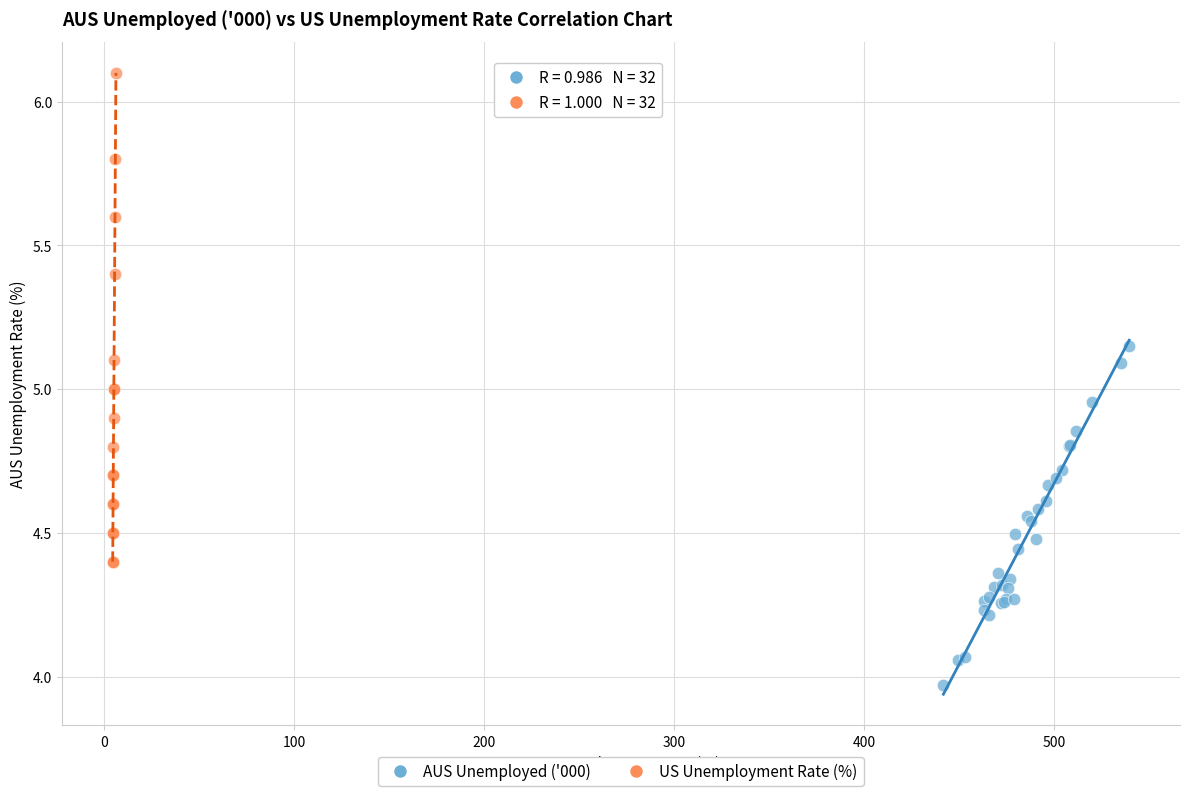

Which series reaches the maximum Y coordinate?

US Unemployment Rate (%)